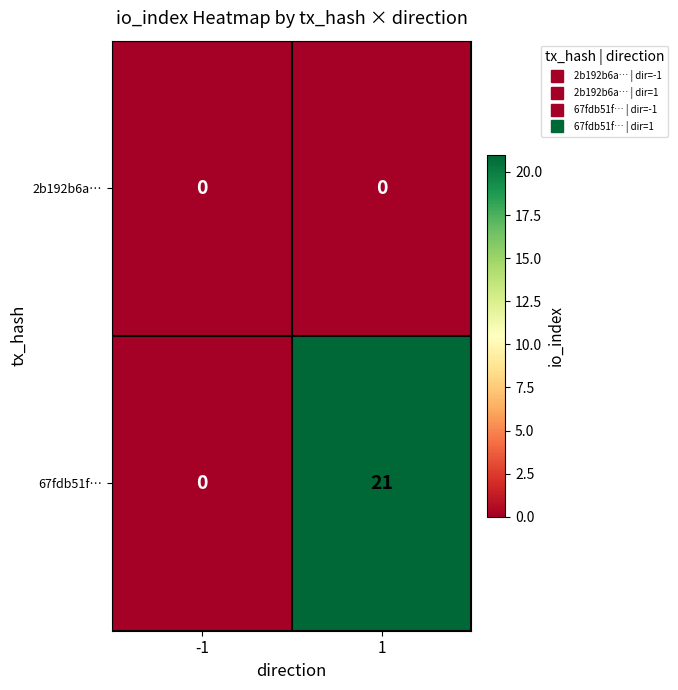

How many data points in 67fdb51f… are less than 21?

1